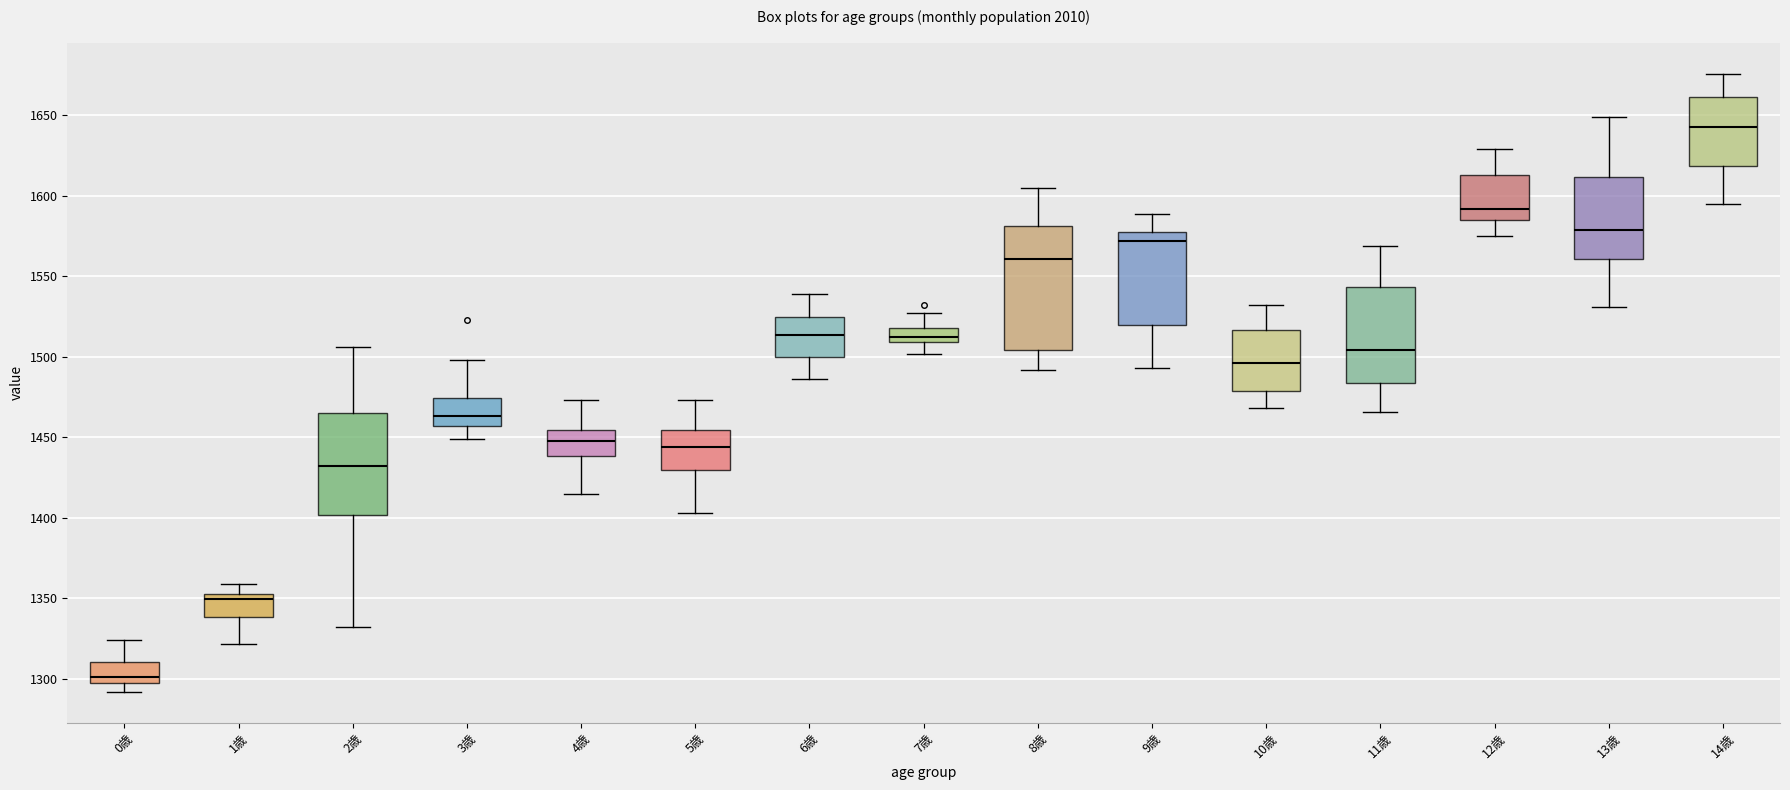

Which box's median line is the lowest?

0歳